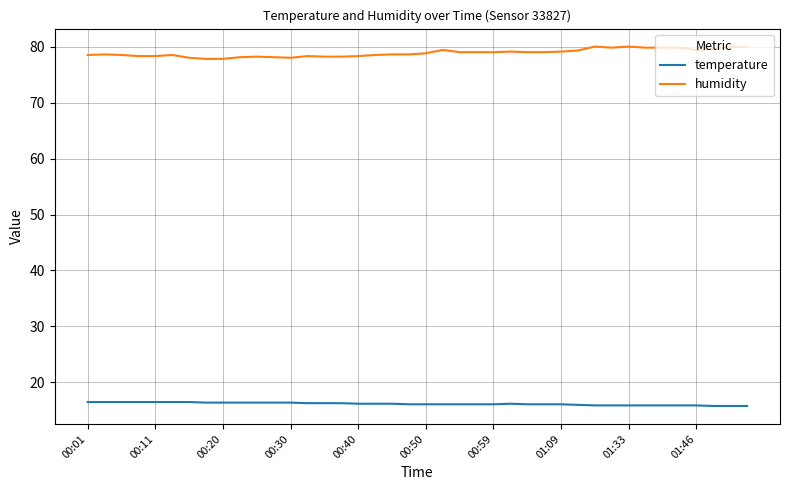

Which series has the largest total across all categories?

humidity